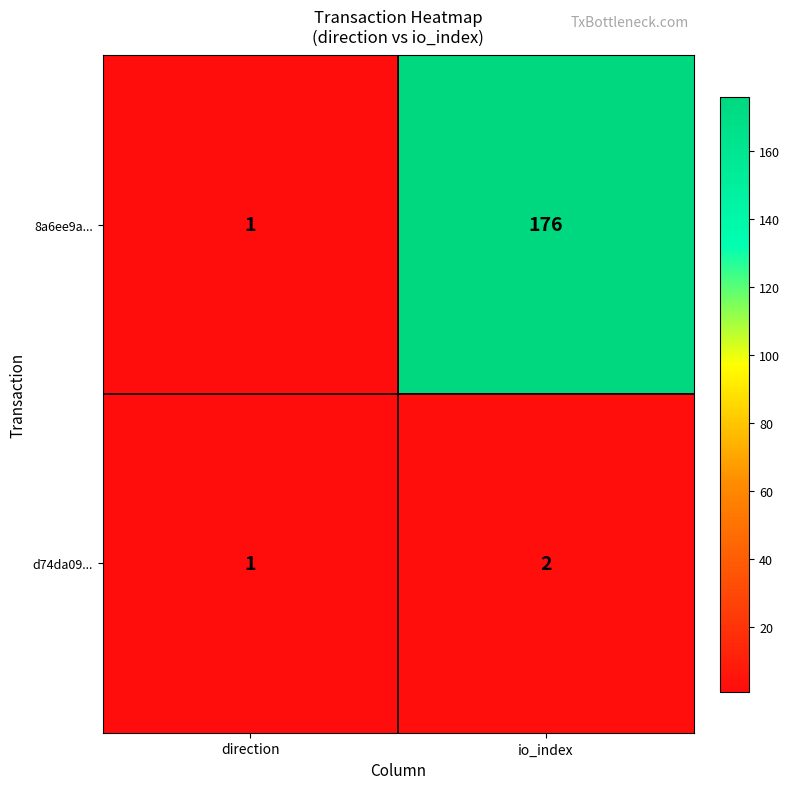

What is the sum of the 8a6ee9a... values at io_index and direction?

177